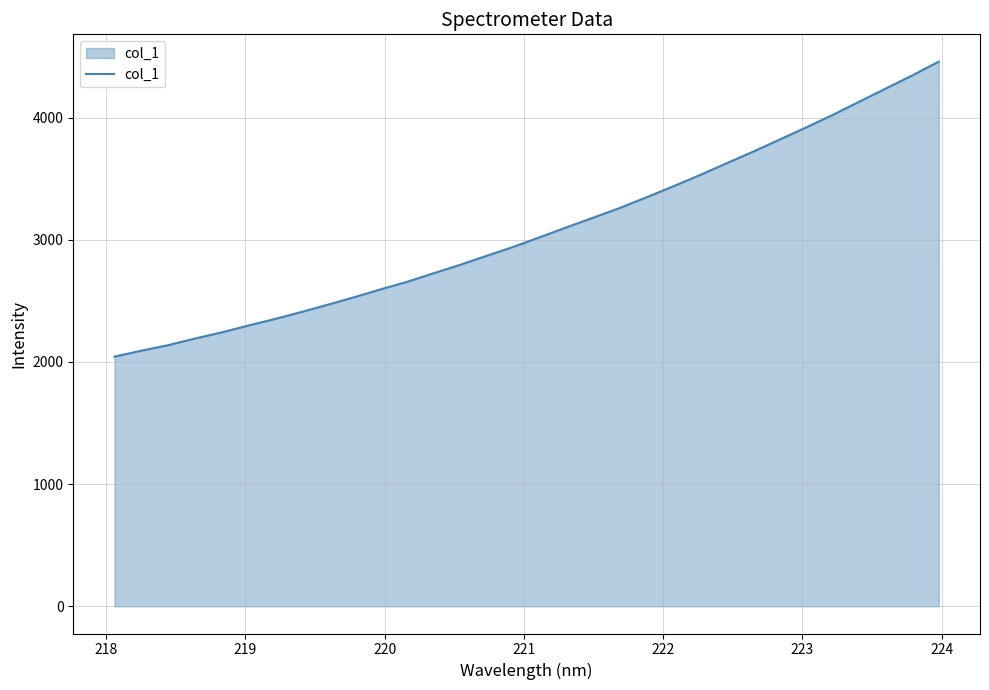

True or false: there are more than 2 points higher than both neighbors.

False